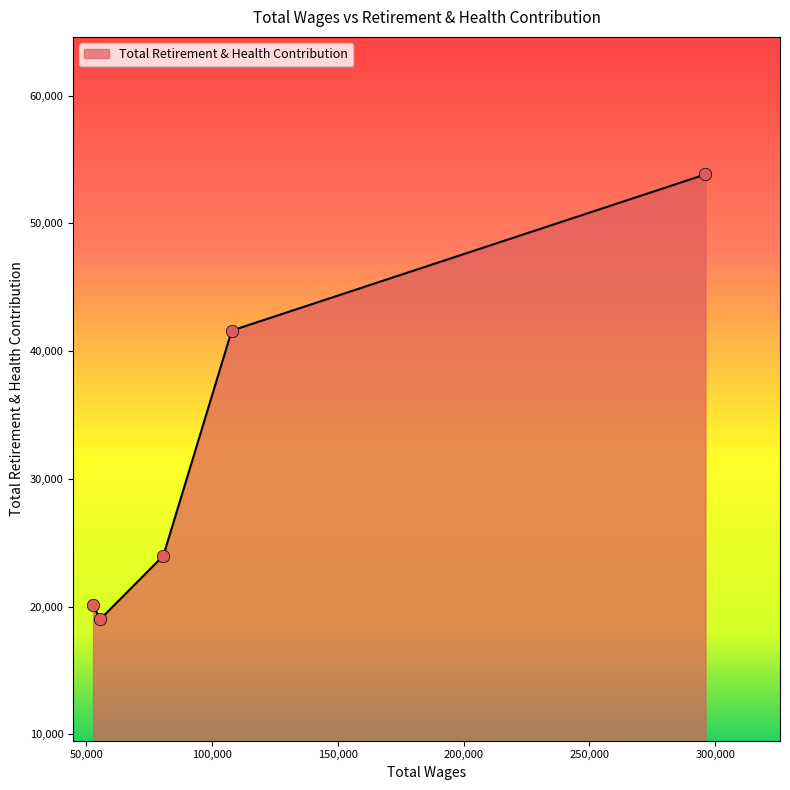

What is the sum of all values?

158552